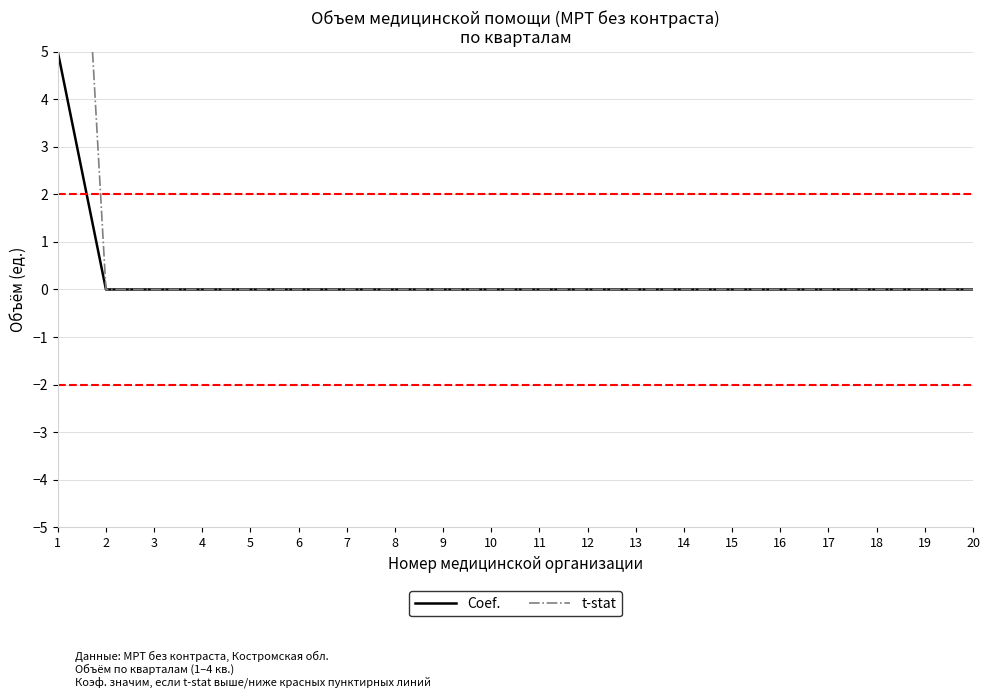

At how many categories does at least one series exceed 10?

1